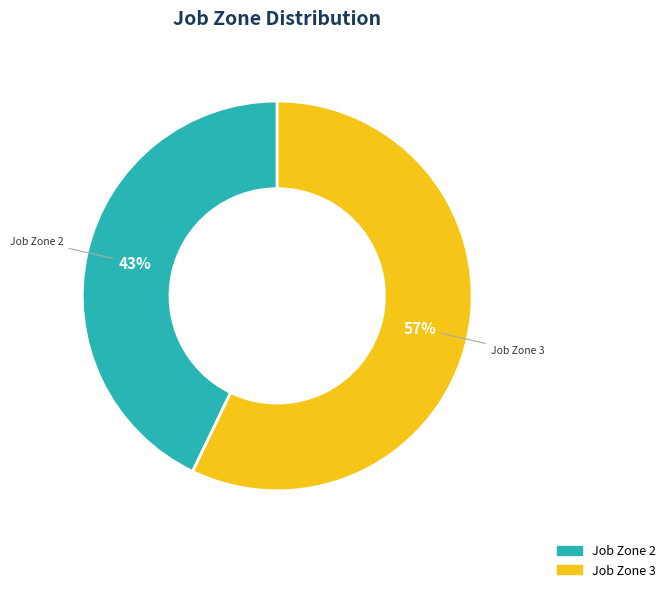

To the nearest percent, what portion does Job Zone 3 represent?

57%